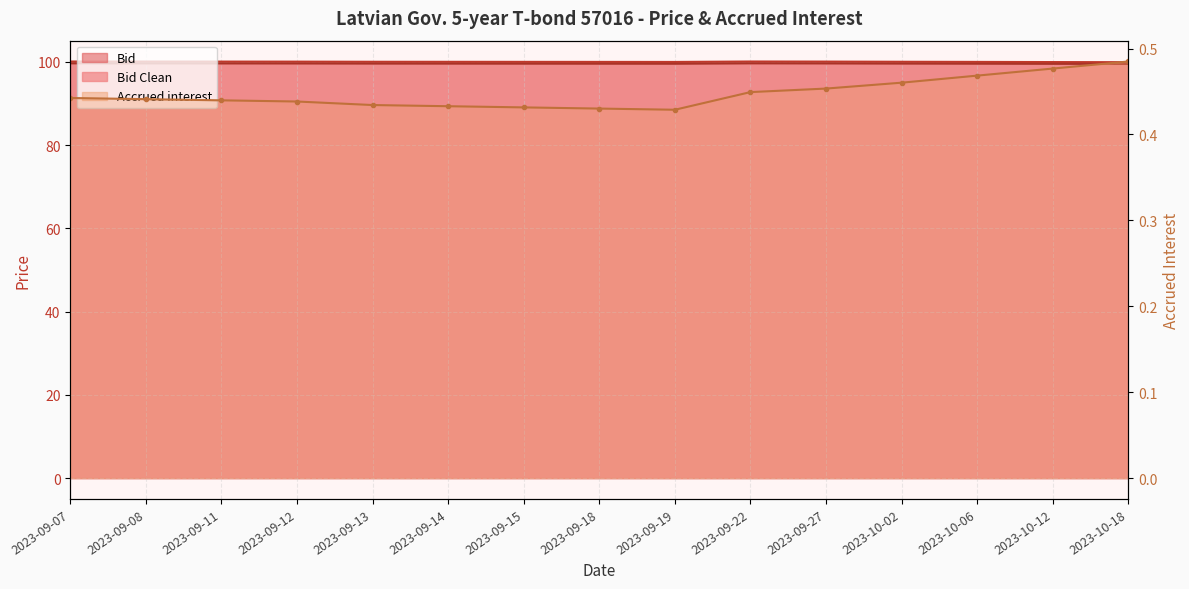

How many categories are shown in the chart?

15